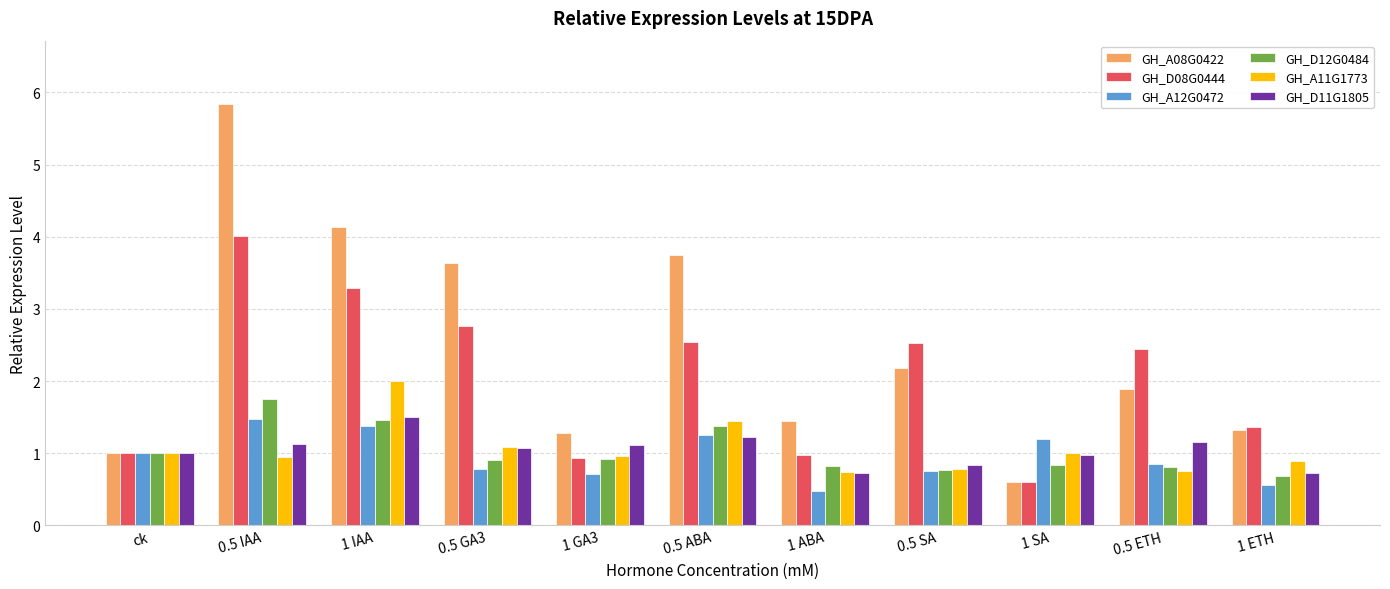

How many bars are there in each group?

6